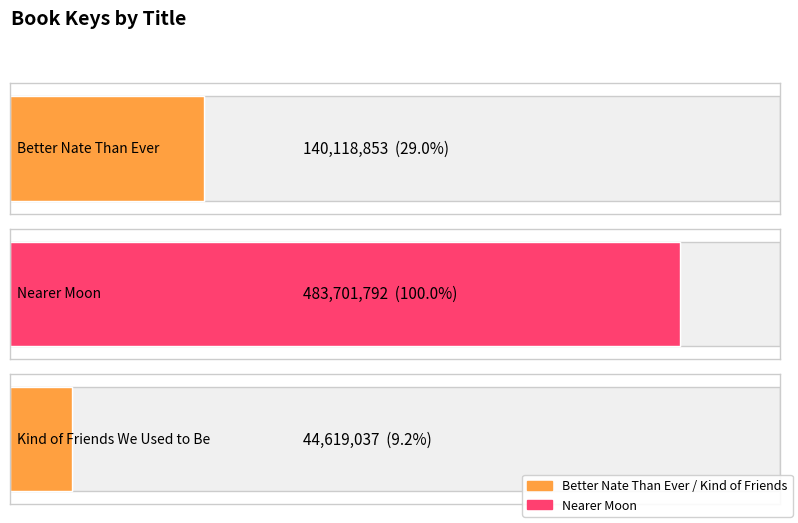

At which category does the chart reach its peak across all series?

Nearer Moon